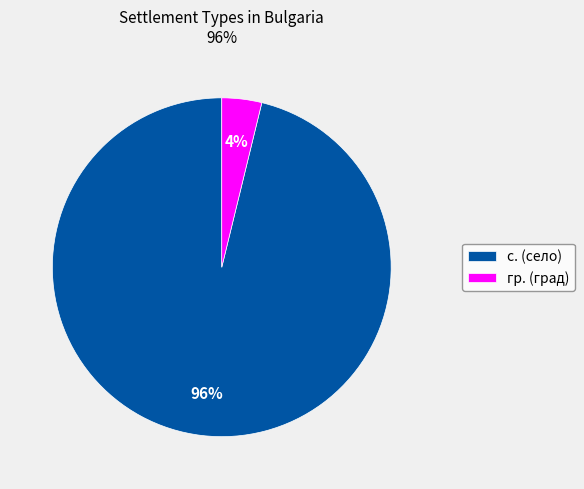

Is there a majority slice in this chart?

Yes